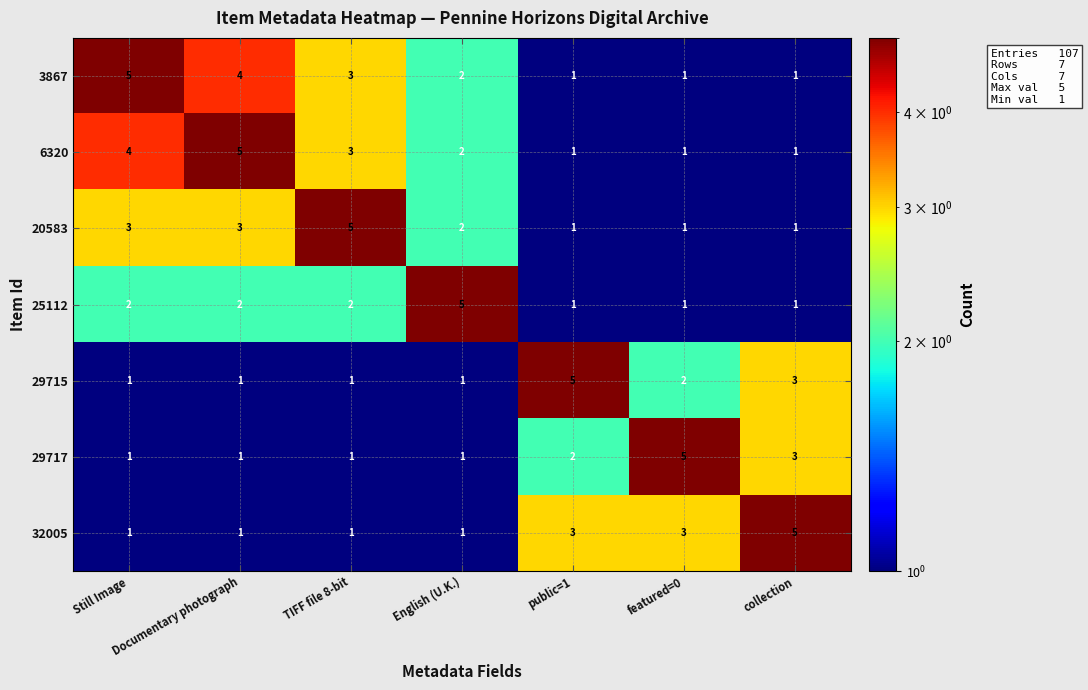

What is the greatest value displayed?

5